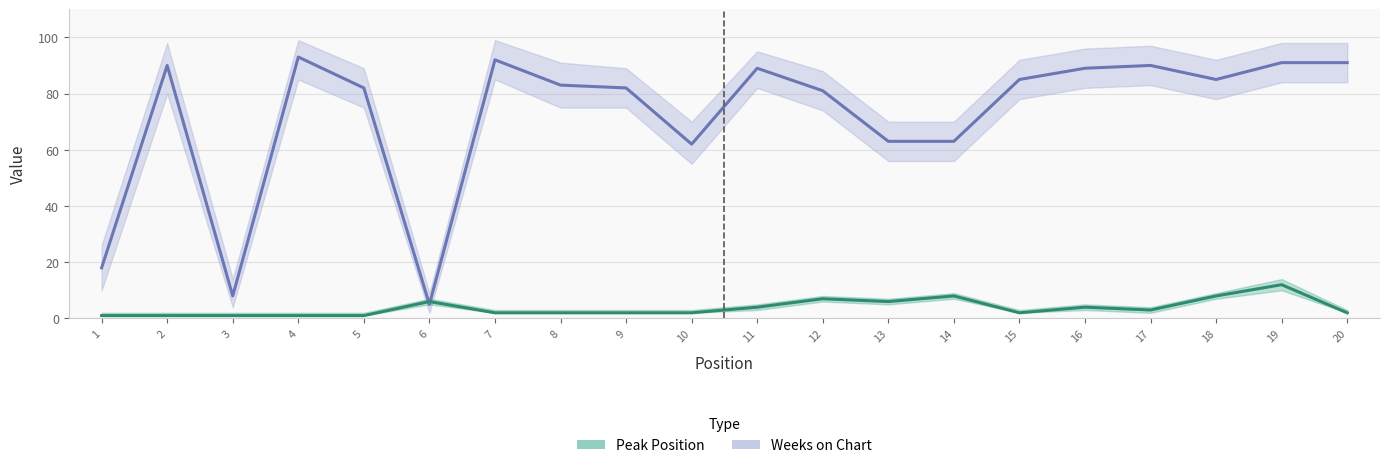

Rank the categories by Peak Position value from highest to lowest.

19, 14, 18, 12, 6, 13, 11, 16, 17, 7, 8, 9, 10, 15, 20, 1, 2, 3, 4, 5